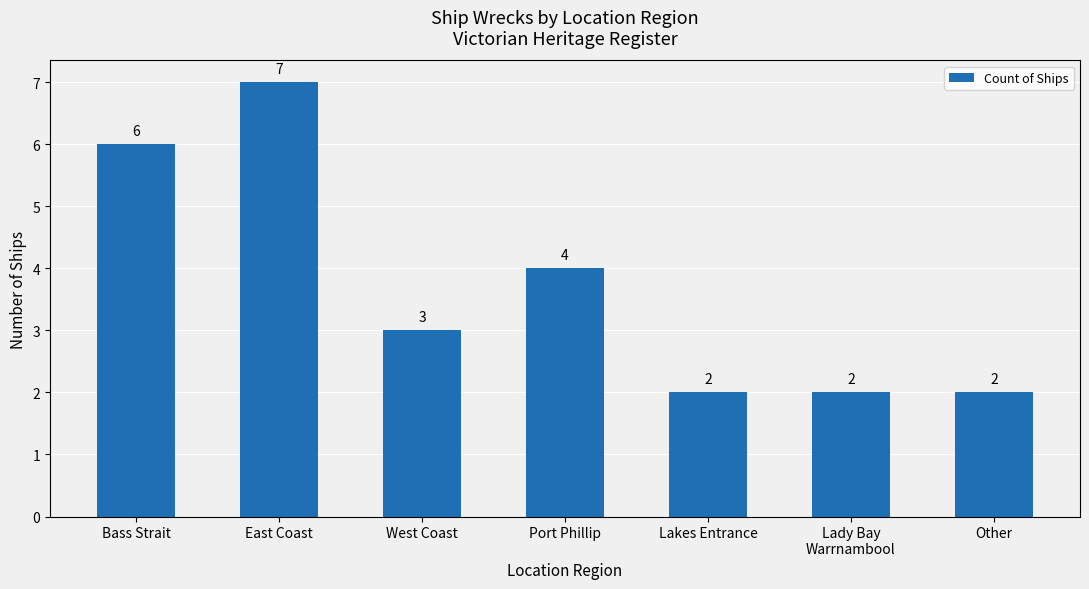

What is the sum of all values?

26